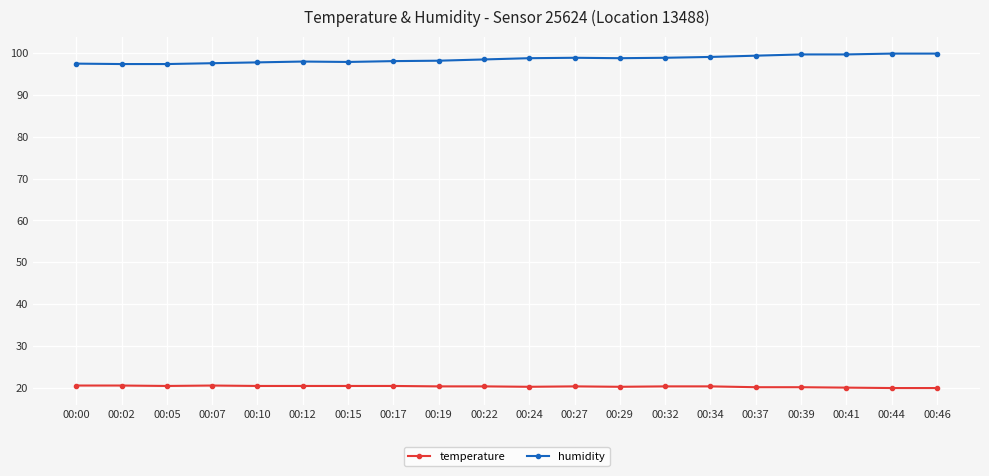

What is the total value across all series at 00:22?

118.8